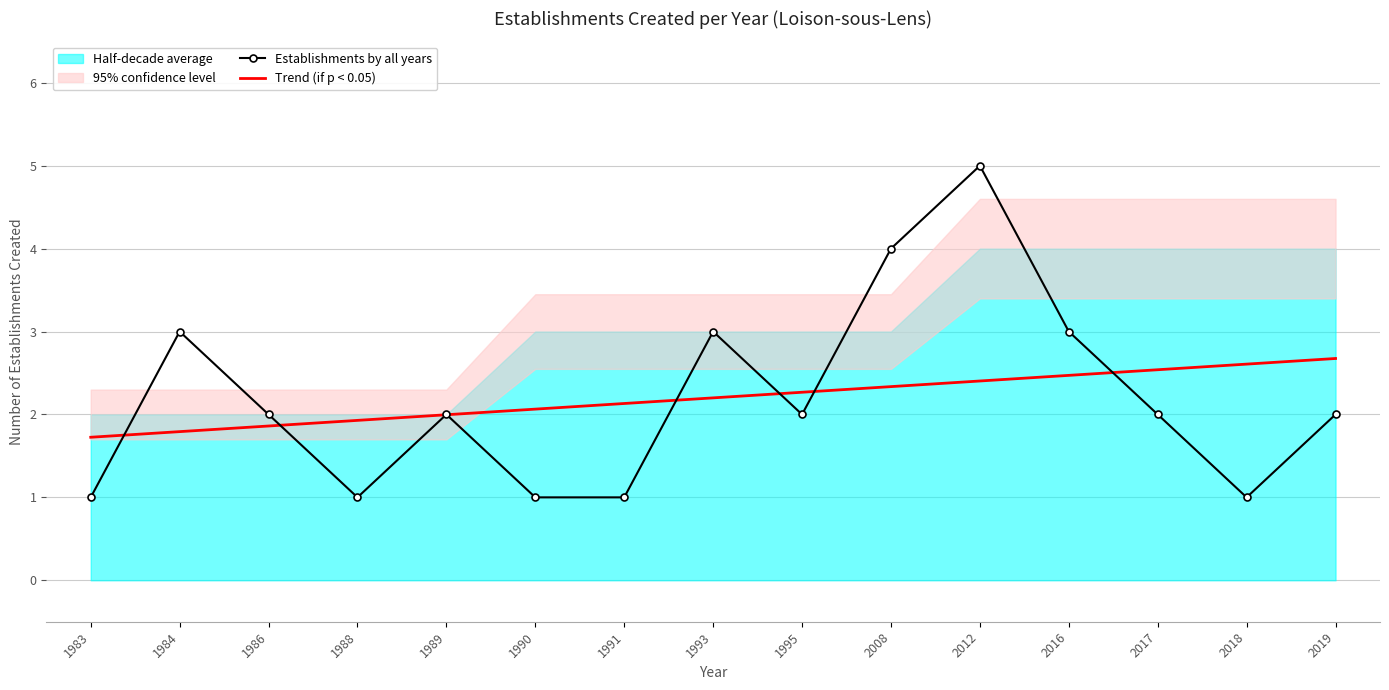

What is the smallest value displayed?

1.0